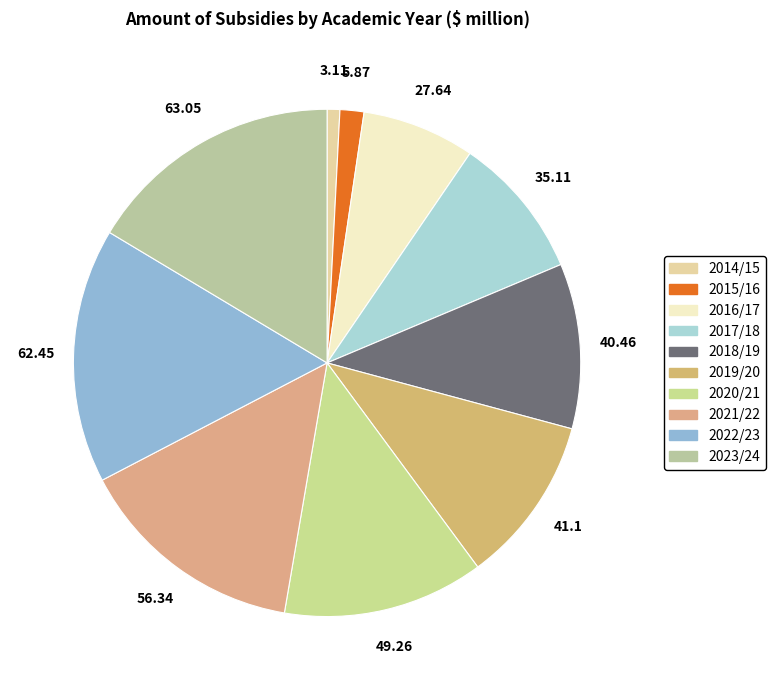

Count the number of slices in the pie.

10